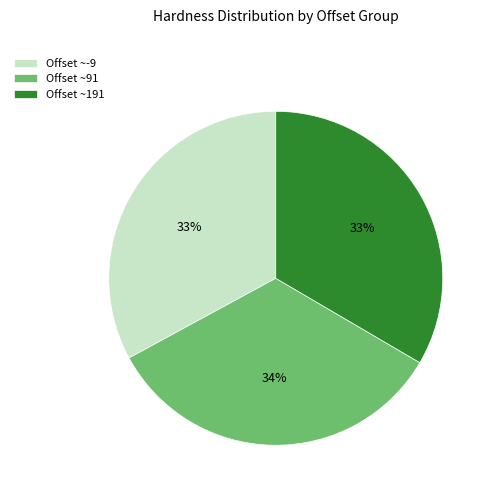

What is the ratio of the value at Offset ~191 to the value at Offset ~91?

1.0